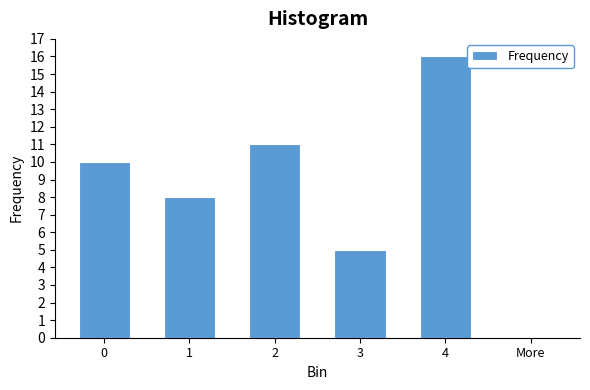

Reading left to right, transcribe all the data shown in this chart.

0=10	1=8	2=11	3=5	4=16	More=0